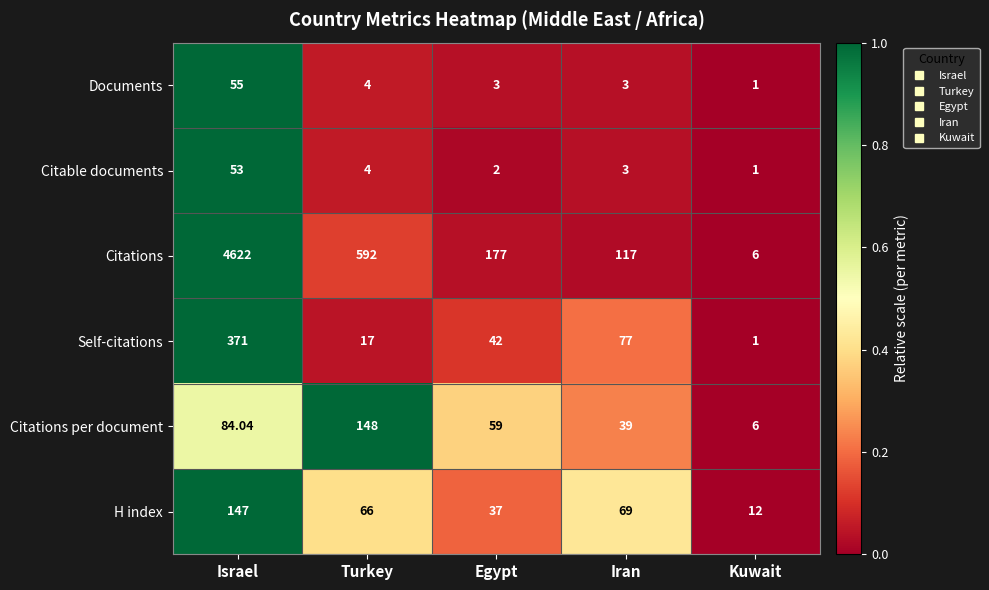

Which series has the widest spread of values?

Citations